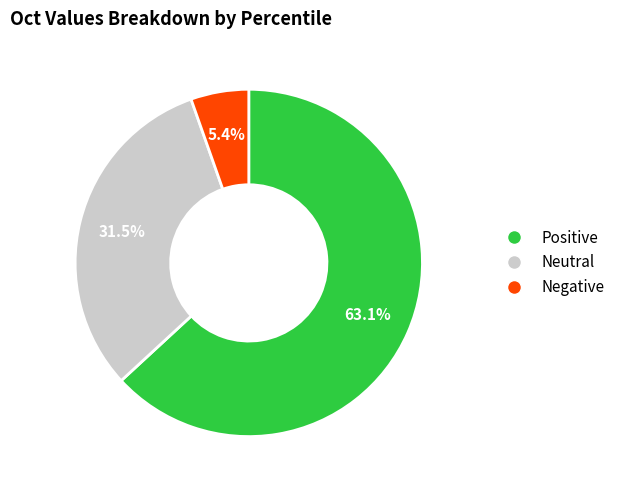

Is there a majority slice in this chart?

Yes